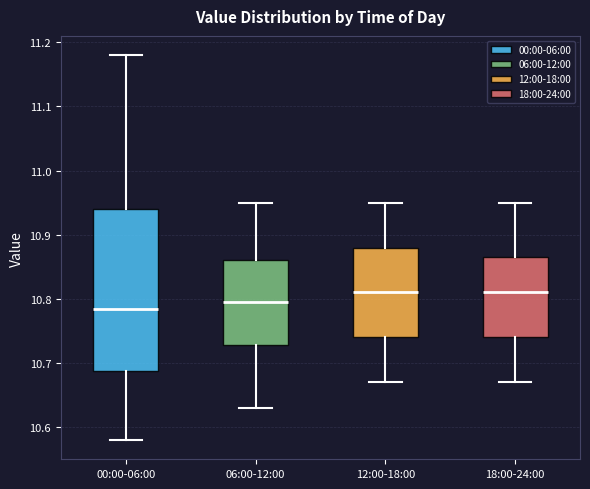

Reading left to right, transcribe this box plot: for each box, give where its median line is, the range the box spans, and where its two whiskers end, as read against the y-axis. The values are not printed on the chart, so give them approximately, as read against the axis.

00:00-06:00: median 10.79, box 10.69 to 10.94, whiskers 10.58 to 11.18
06:00-12:00: median 10.80, box 10.73 to 10.86, whiskers 10.63 to 10.95
12:00-18:00: median 10.81, box 10.74 to 10.88, whiskers 10.67 to 10.95
18:00-24:00: median 10.81, box 10.74 to 10.87, whiskers 10.67 to 10.95